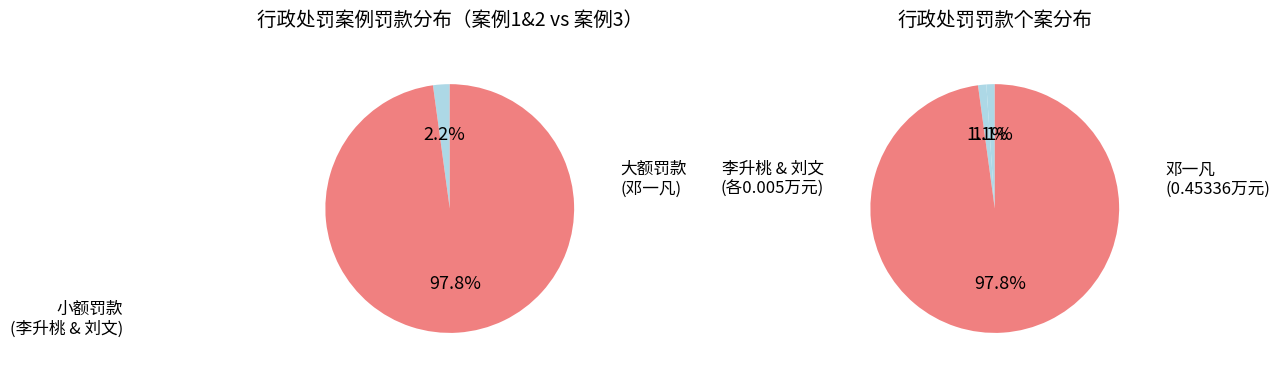

To the nearest percent, what is the average slice percentage?

33%